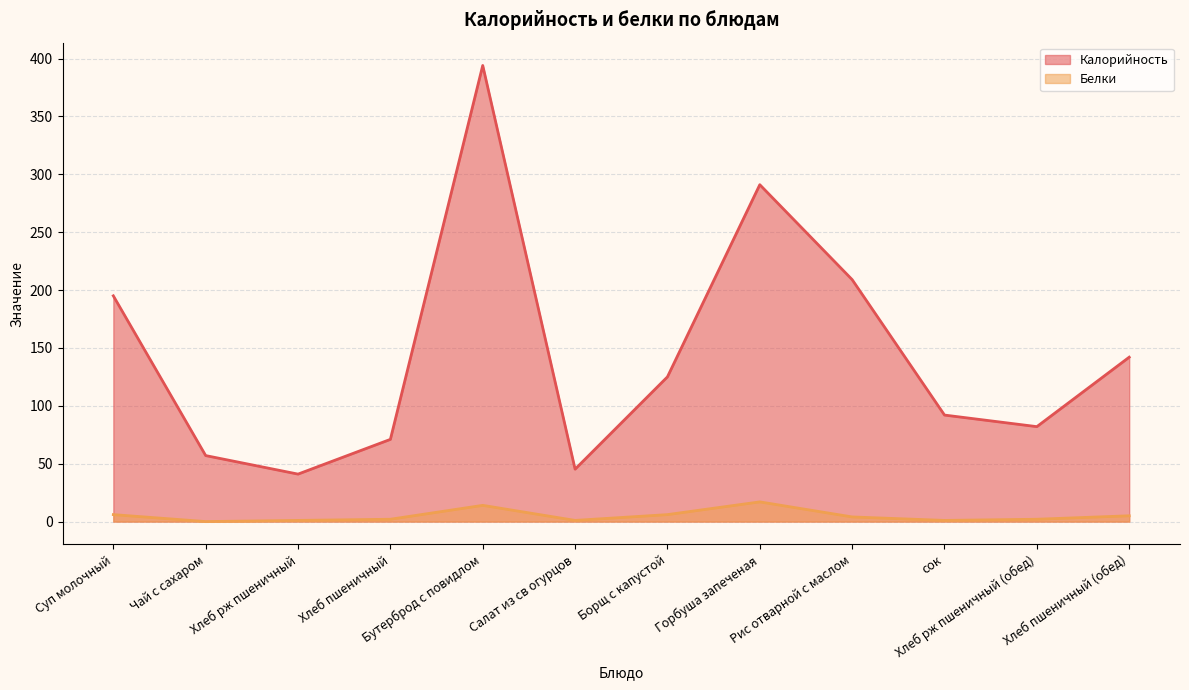

True or false: Калорийность (линия) and Белки (линия) intersect in this chart.

False